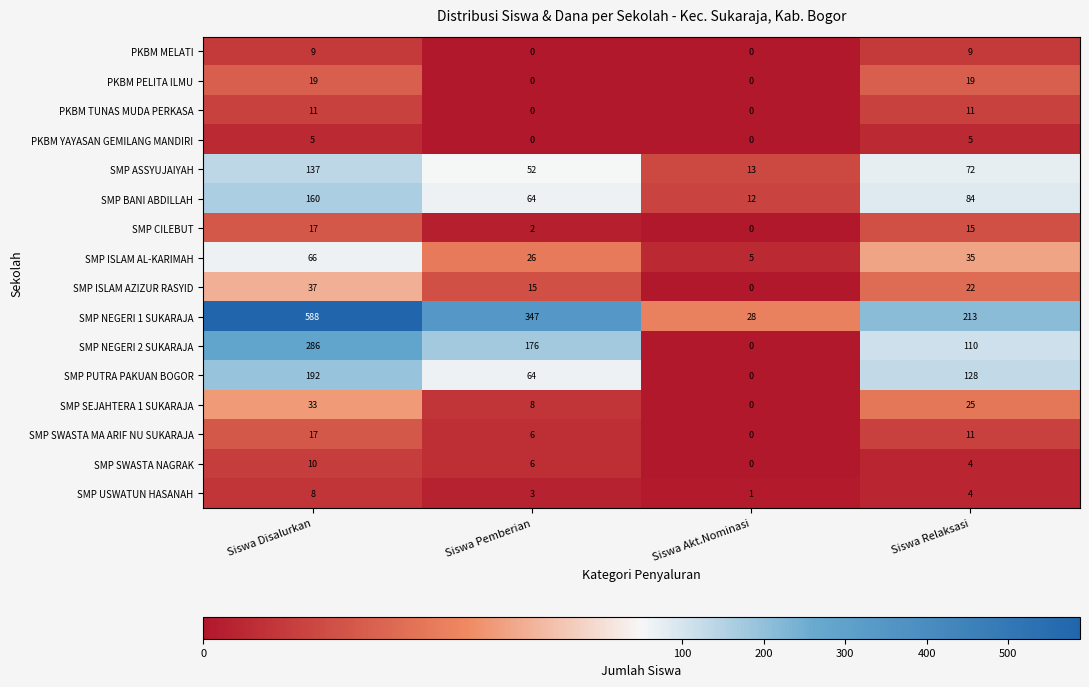

Which series has the largest total across all categories?

SMP NEGERI 1 SUKARAJA